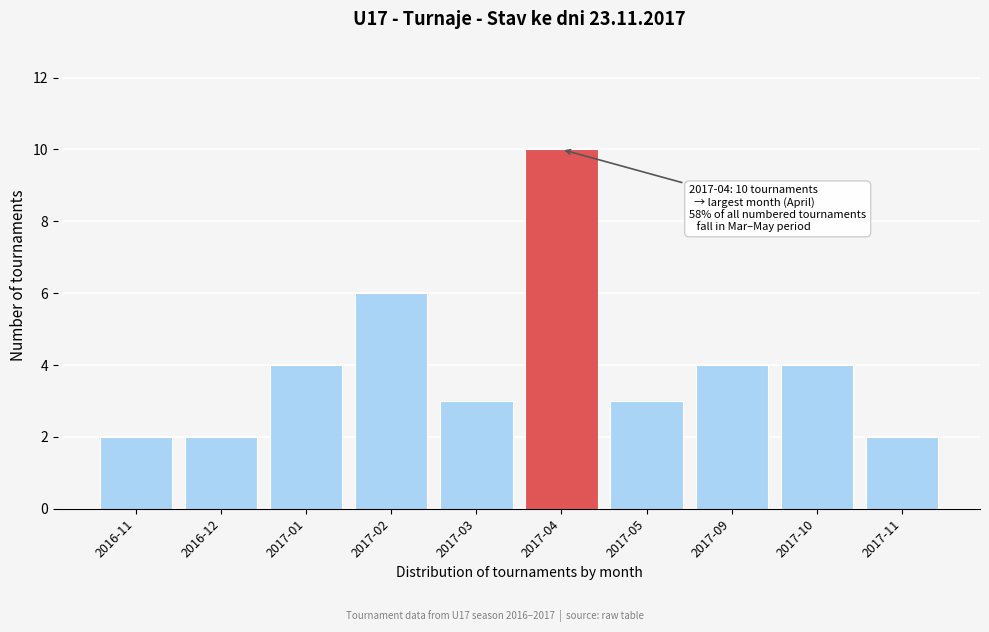

Reading left to right, transcribe all the data shown in this chart.

2016-11=2	2016-12=2	2017-01=4	2017-02=6	2017-03=3	2017-04=10	2017-05=3	2017-09=4	2017-10=4	2017-11=2